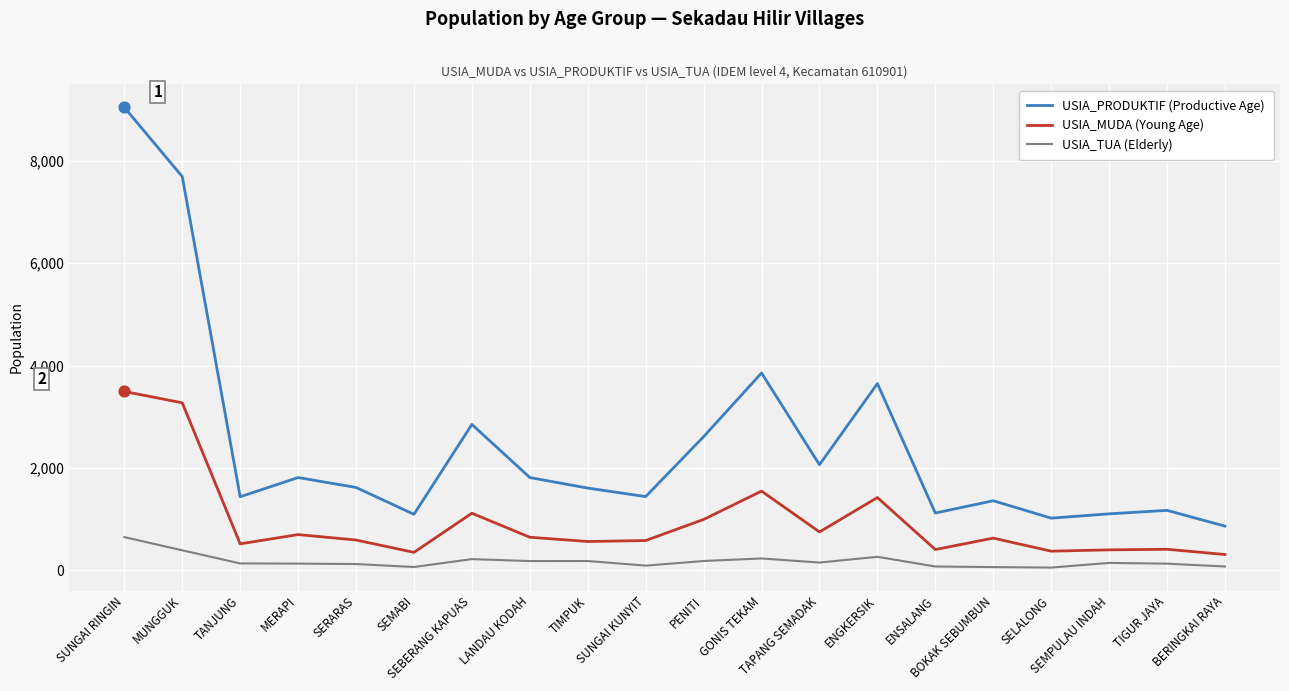

What is the total value across all series at TIMPUK?

2357